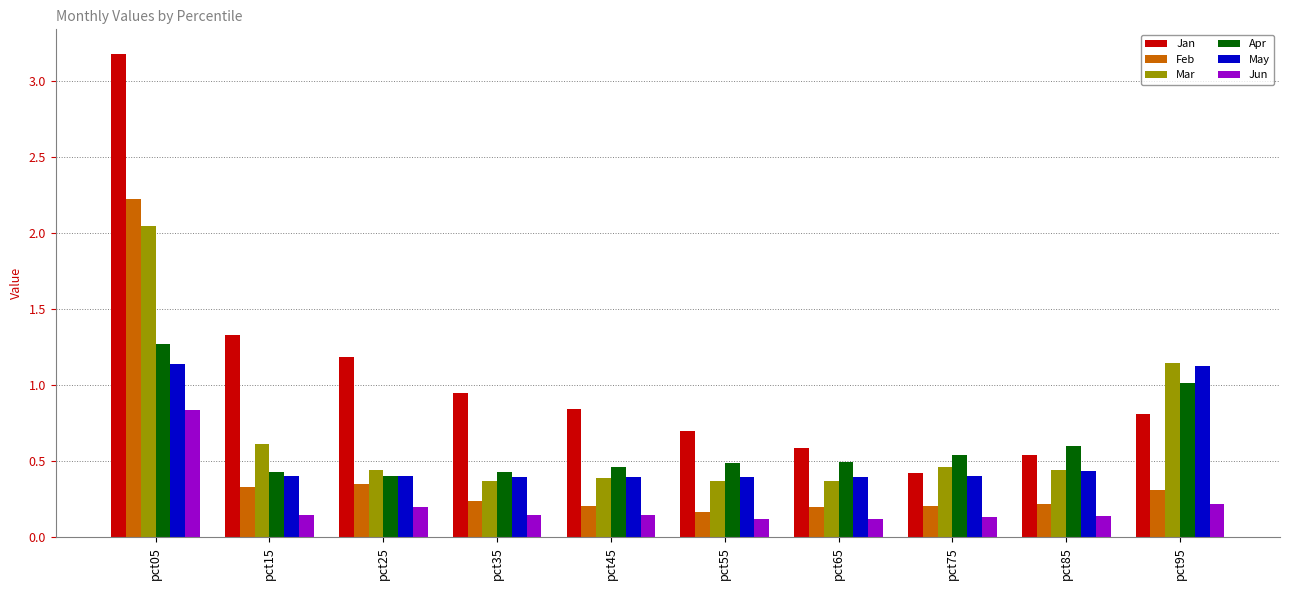

Which series has the largest range (max minus min)?

Jan